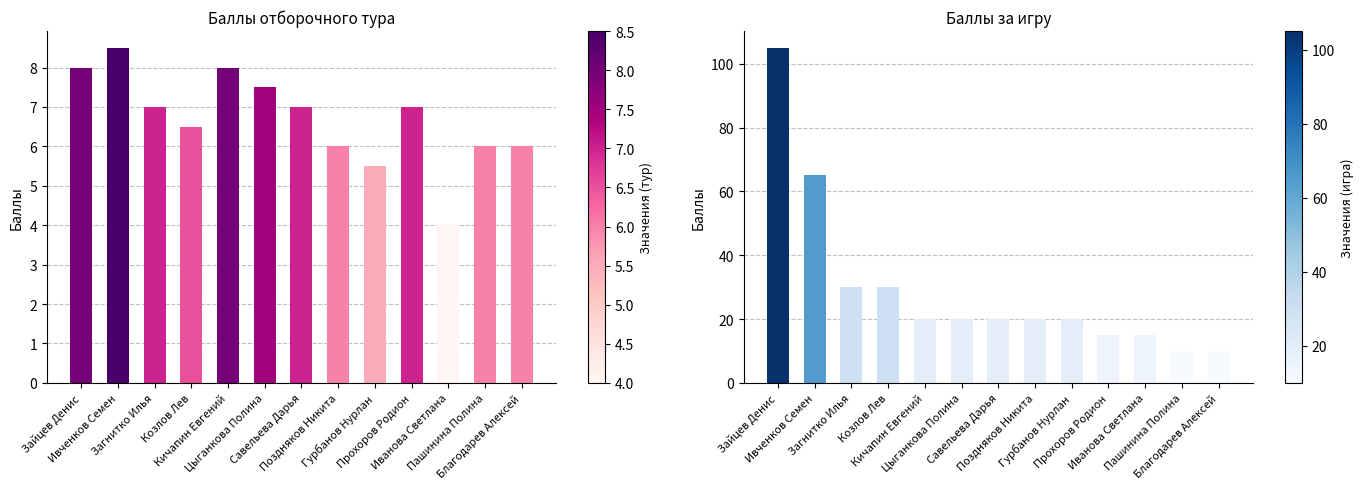

How many values in the баллы отборочного тура series exceed 7?

4